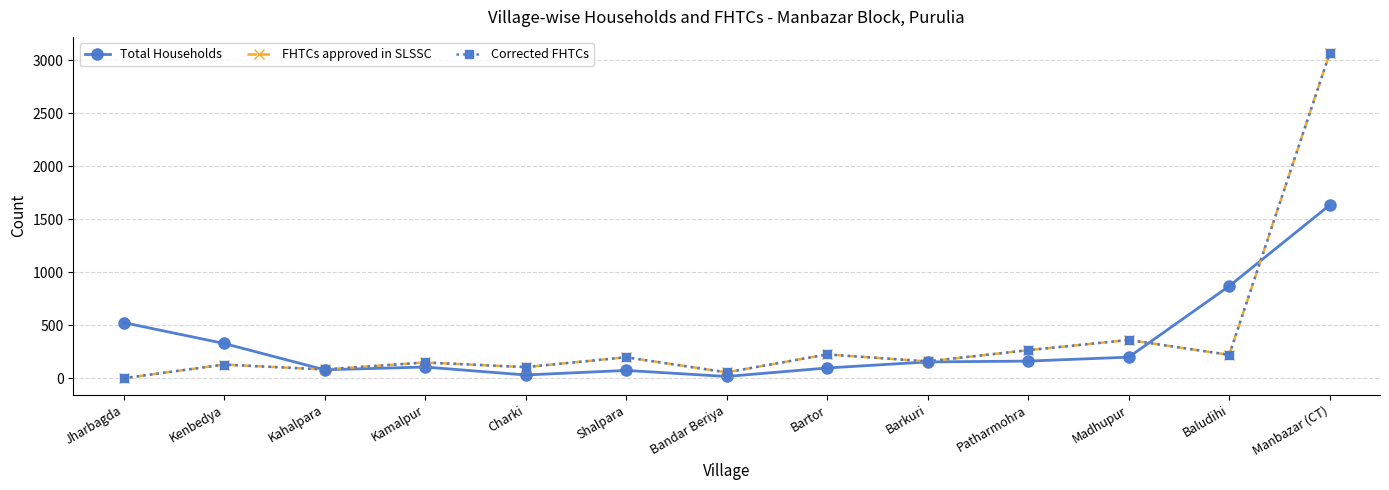

True or false: Corrected FHTCs and FHTCs approved in SLSSC cross at least once.

False